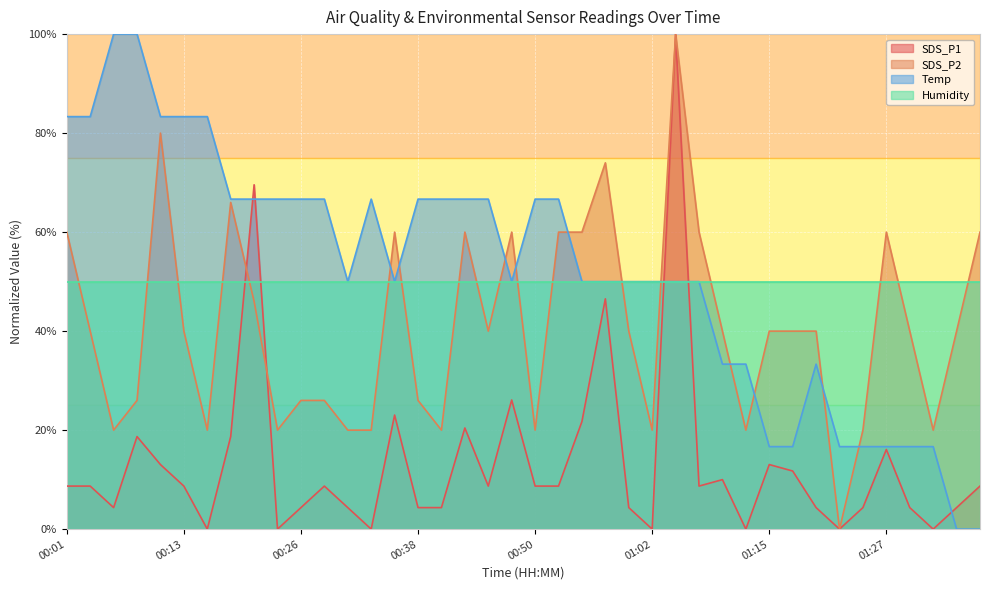

At which label does SDS_P1 reach its minimum?

00:16